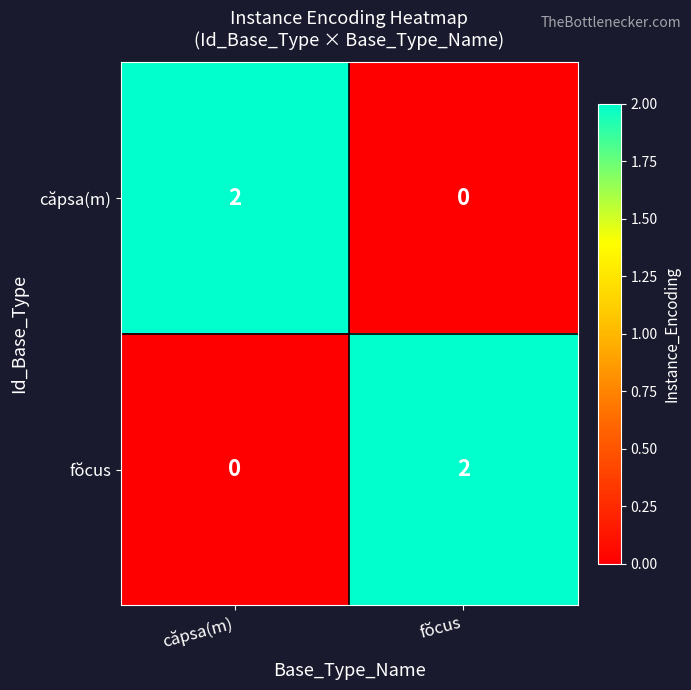

The căpsa(m) series shows 0 at fŏcus. True or false?

True